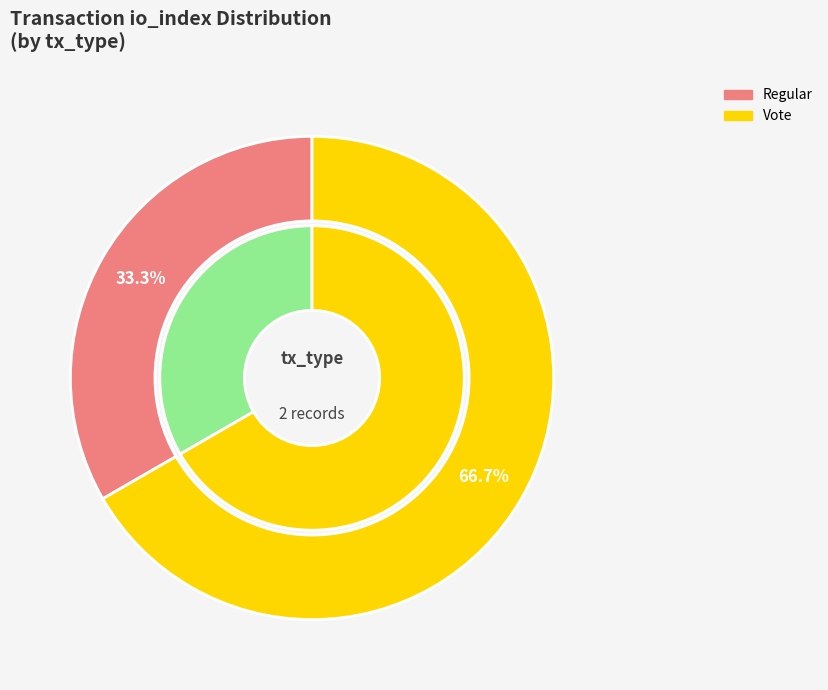

How many slices are in this pie chart?

2